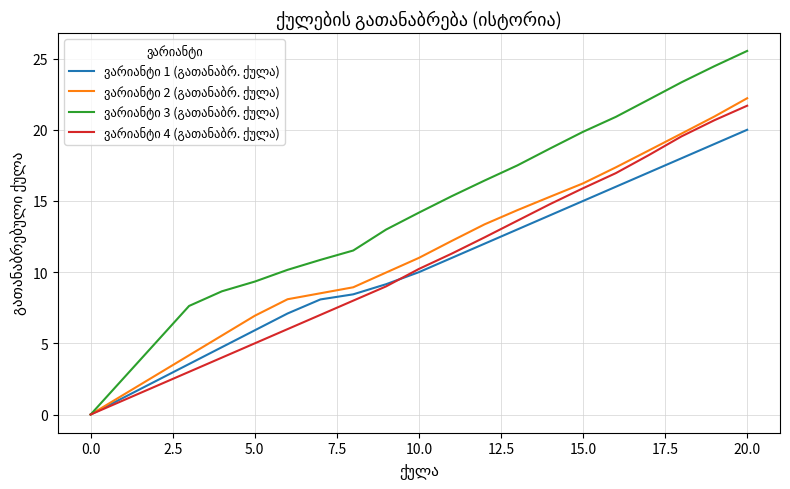

At which category is the sum across all series the highest?

20.0